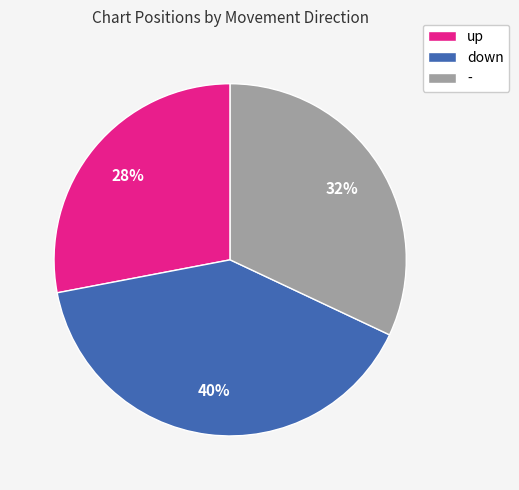

The down slice represents 31% of the pie. True or false?

False